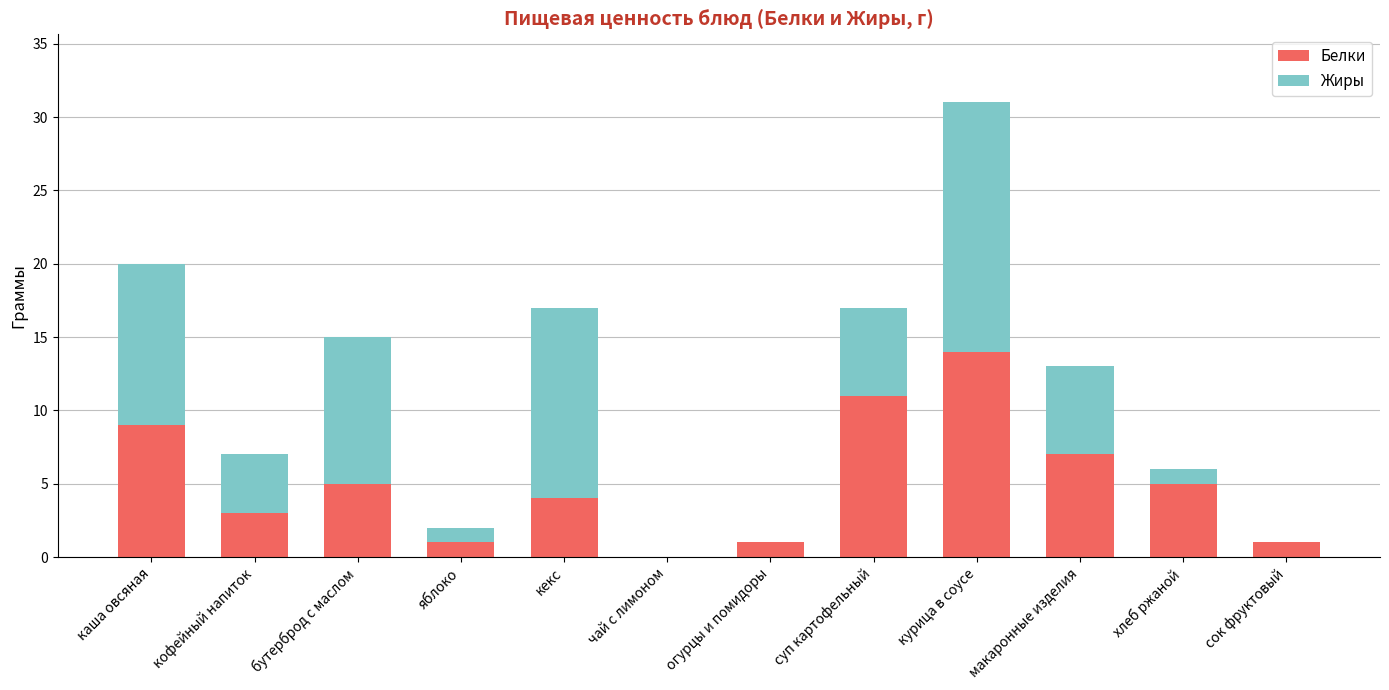

What are all the series names shown in the legend?

Белки, Жиры